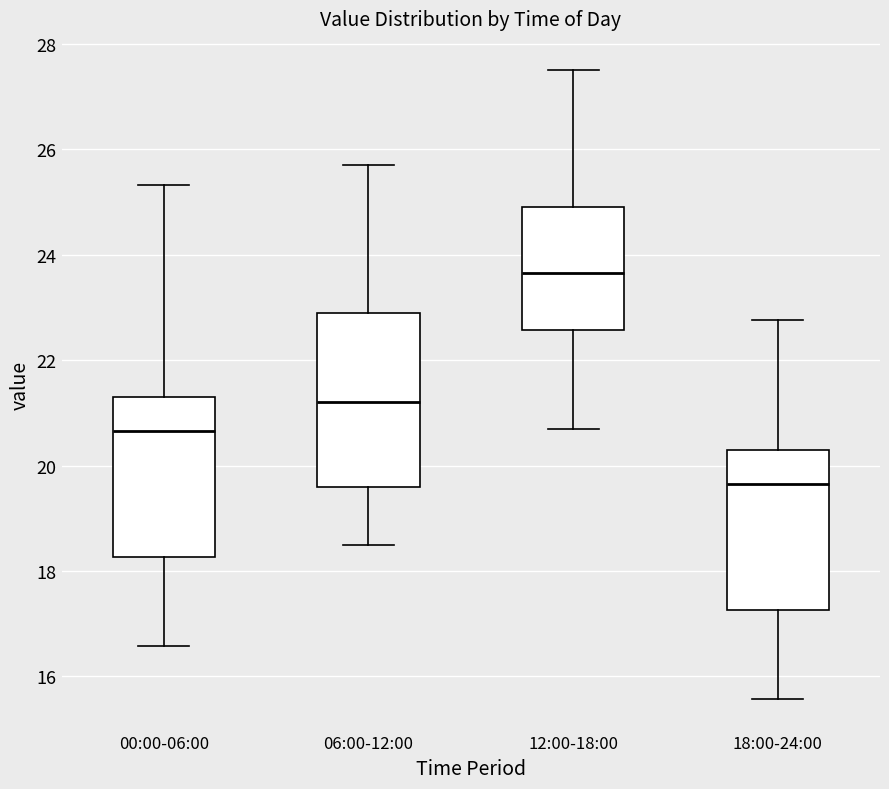

Where is the lower edge of the box for 12:00-18:00 on the y-axis? The values are not printed on the chart, so give them approximately, as read against the axis.

22.6